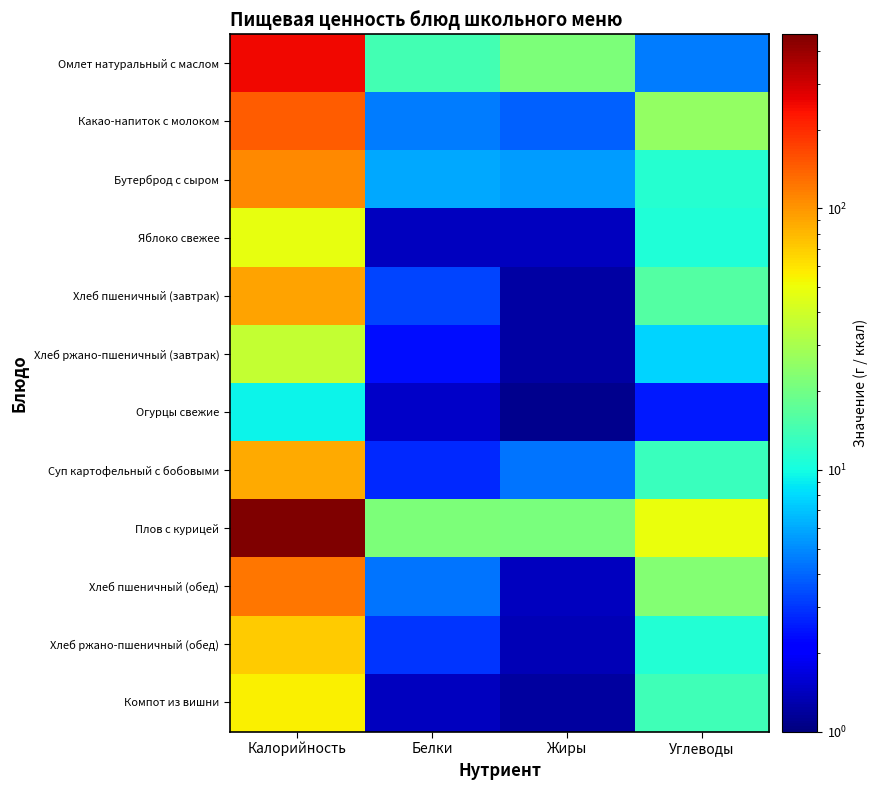

Which series has the largest range (max minus min)?

Плов с курицей